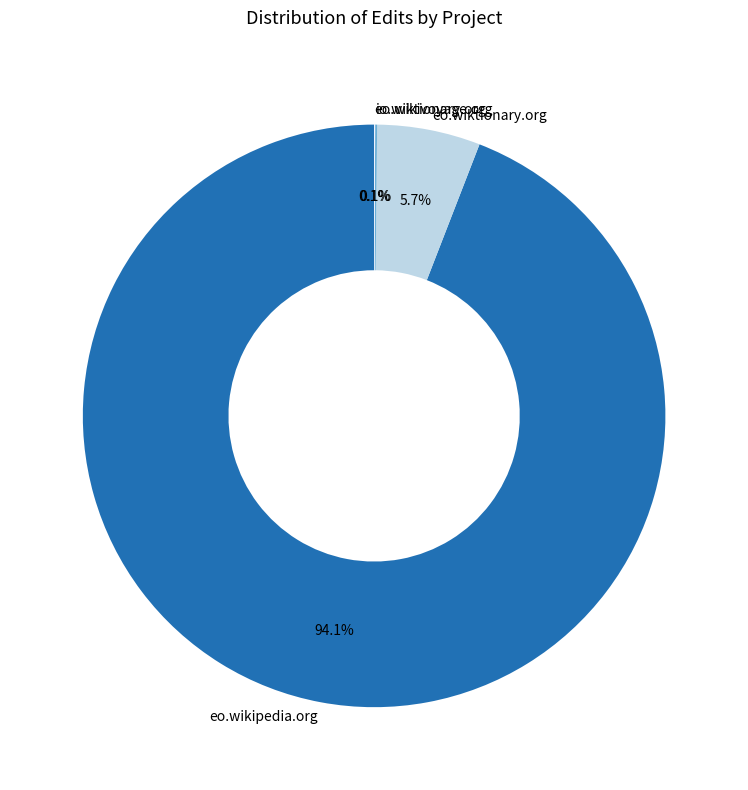

How much of the chart is everything except eo.wiktionary.org?

94.3%